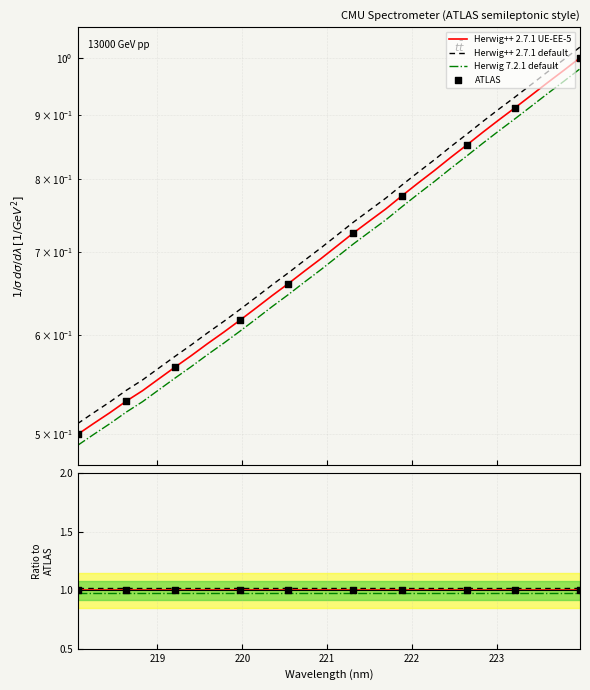

Which has a higher value, 220.9264 or 223.7895?

223.7895